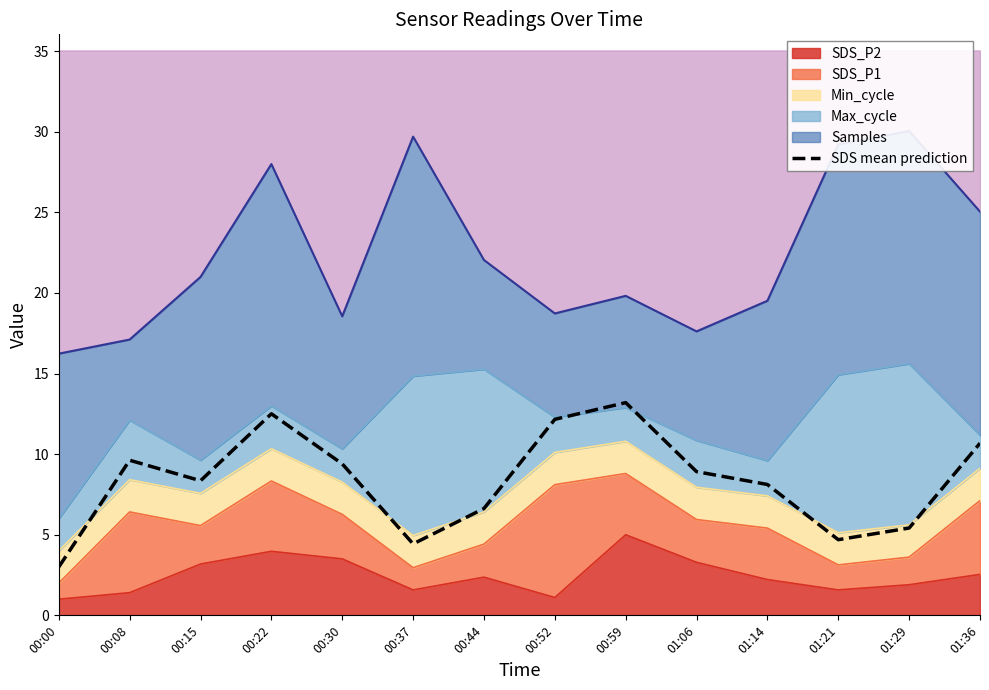

Which category has the highest value across all series?

00:59